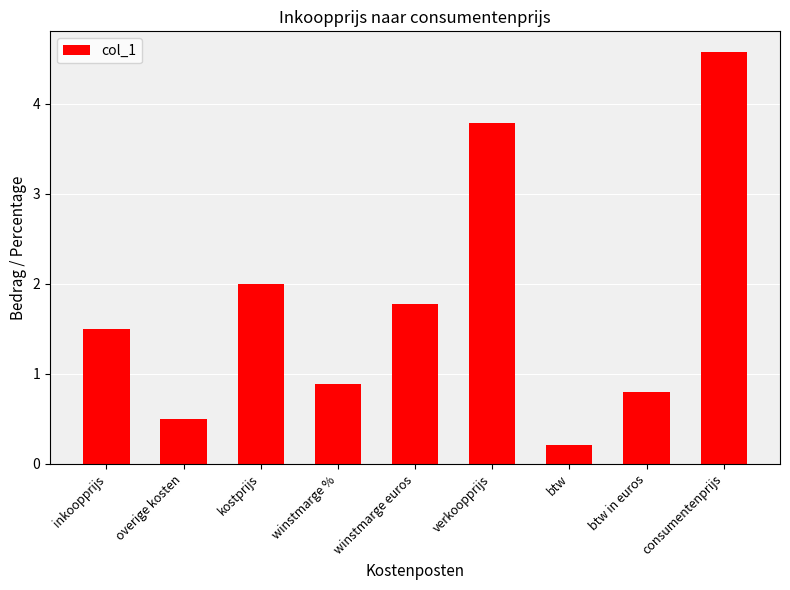

What is the value of the 9th bar from the left?

4.6